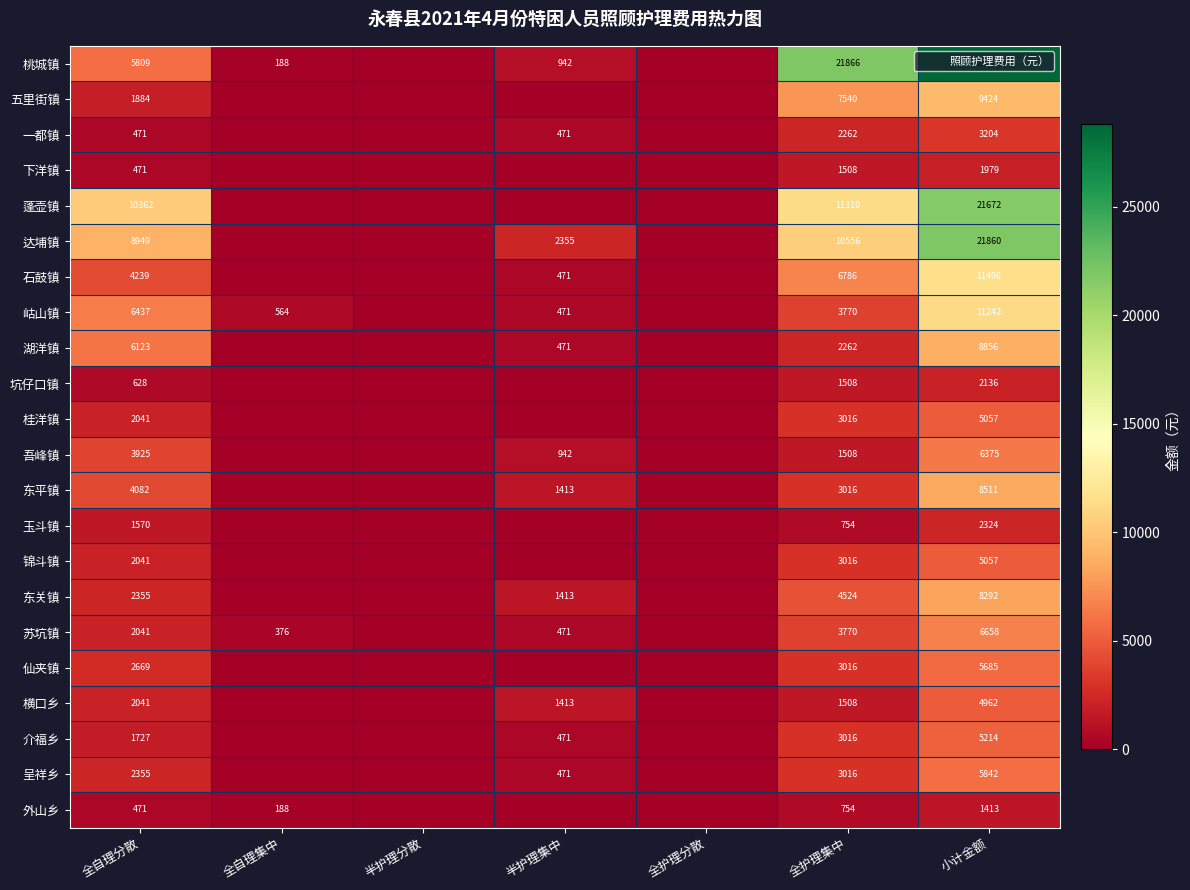

The 湖洋镇 series shows 471 at 半护理集中. True or false?

True